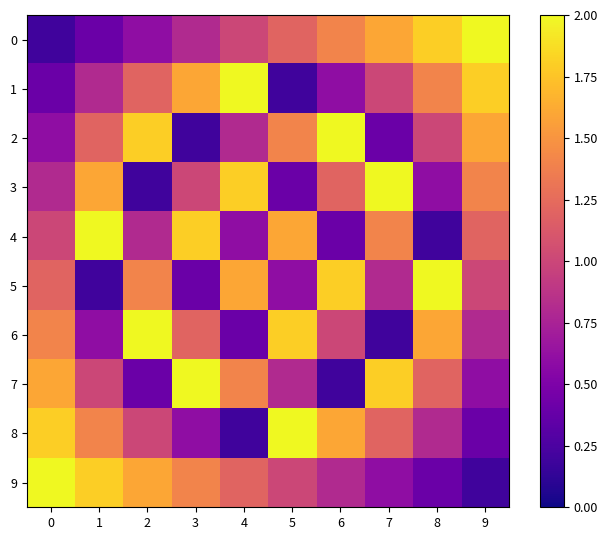

List the series in order of their peak value, highest first.

0, 1, 2, 3, 4, 5, 6, 7, 8, 9